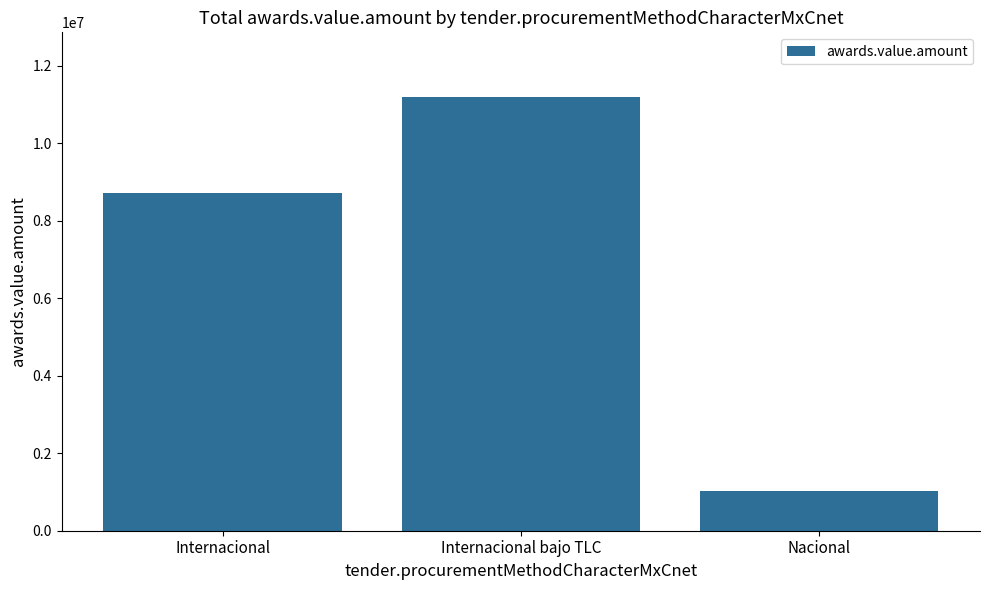

What is the smallest value displayed?

1037335.6